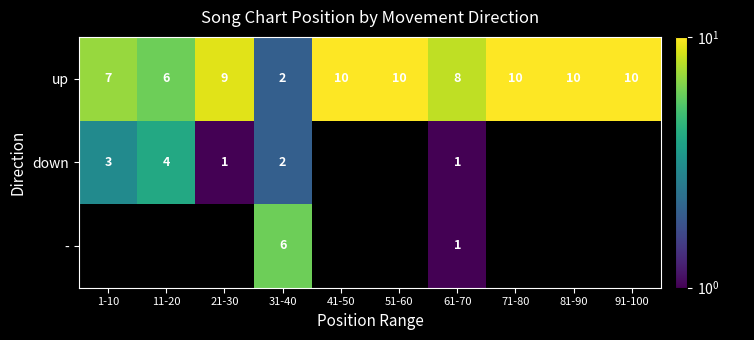

Which category has the highest value across all series?

41-50